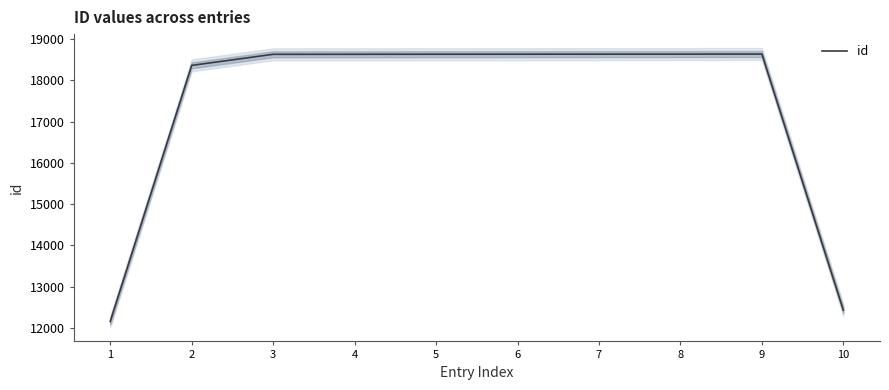

What is the difference between the maximum and minimum values?

6485.7